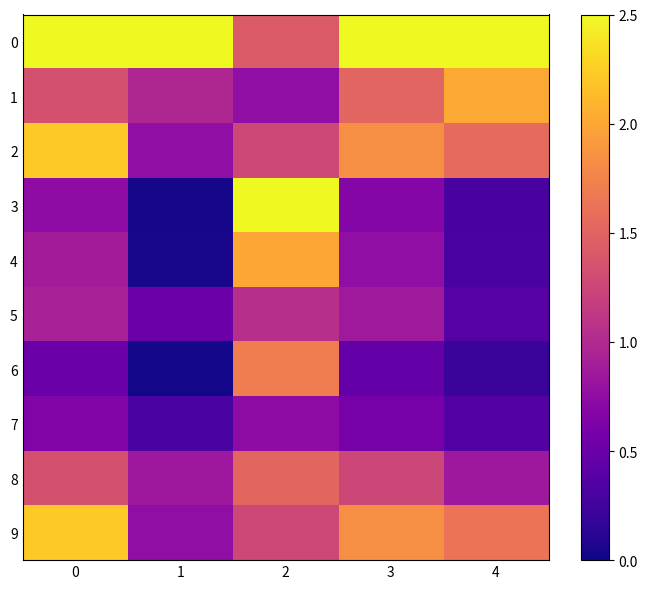

How many categories are shown in the chart?

5